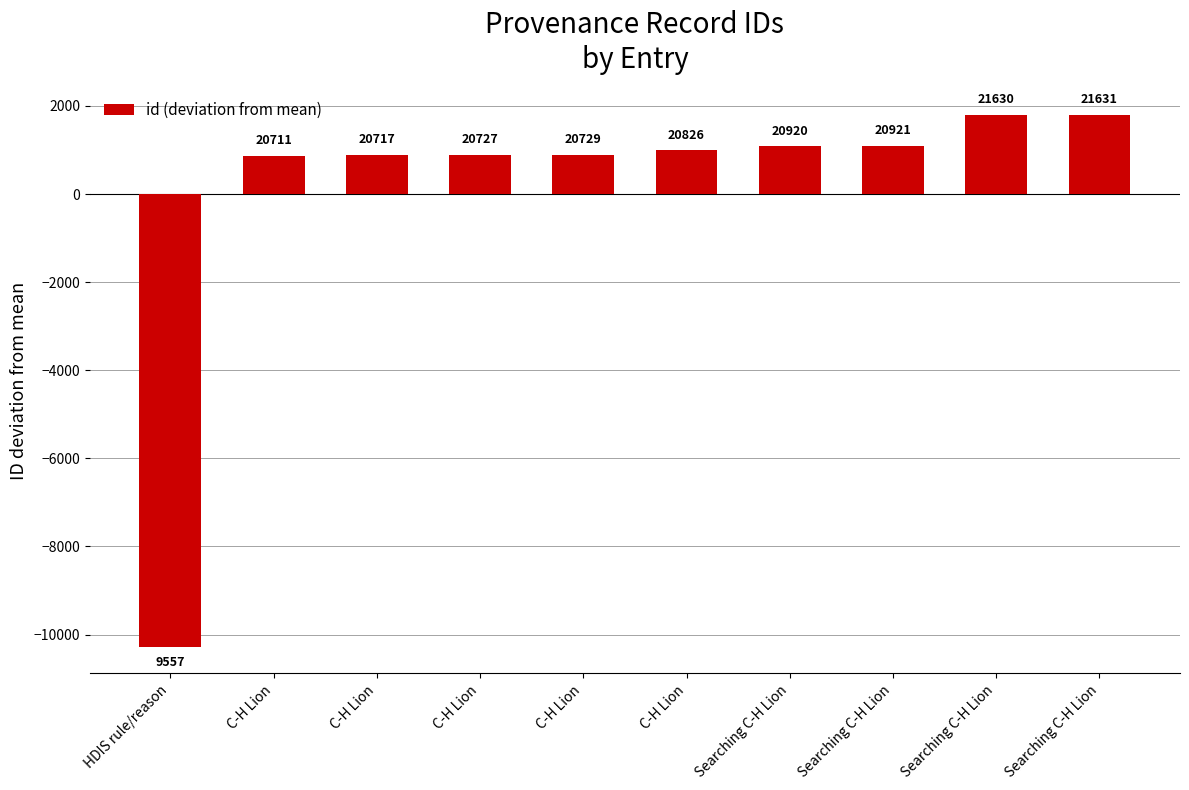

True or false: the data shows 880.1 at C-H Lion.

True